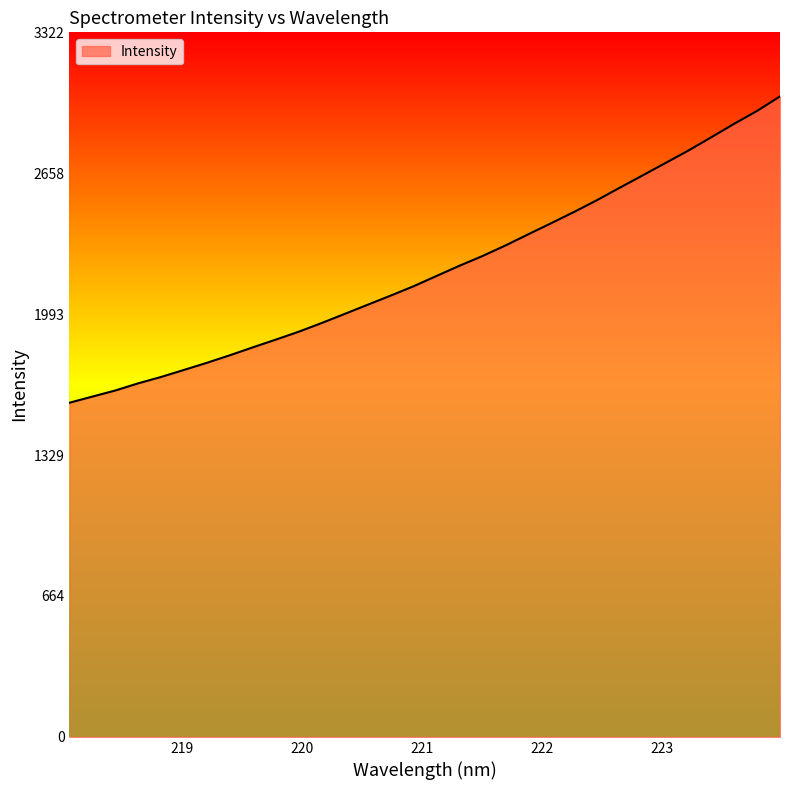

How many lines are shown in the chart?

1